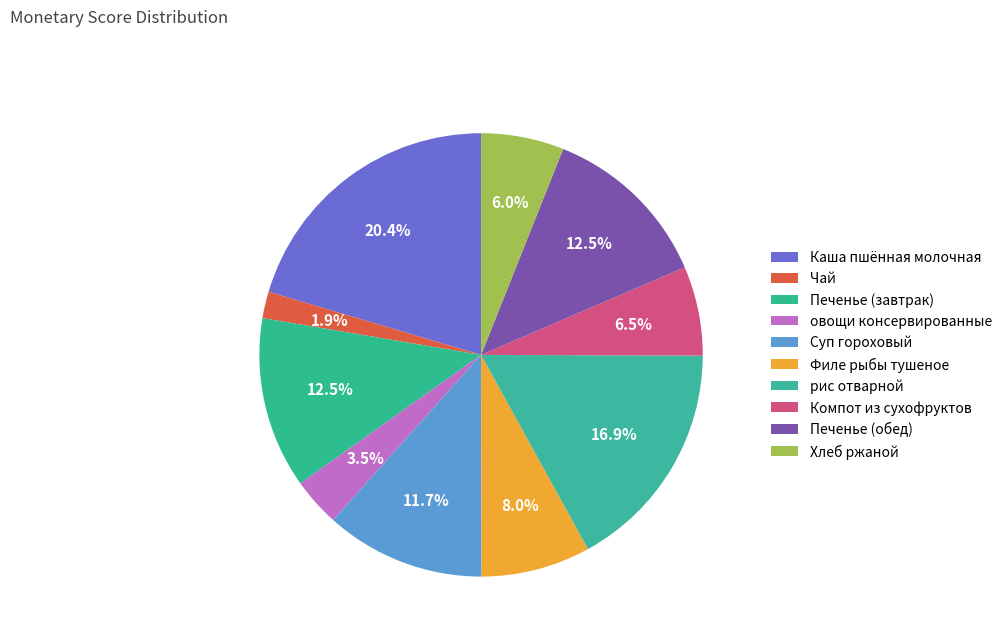

Is there a majority slice in this chart?

No